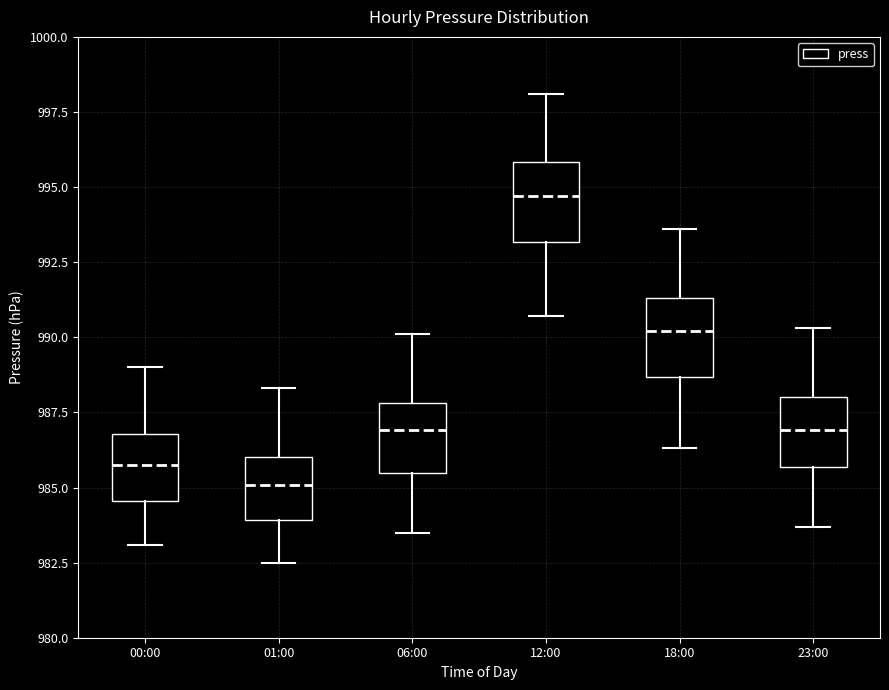

Where does the median line of the box for 06:00 sit on the y-axis? The values are not printed on the chart, so give them approximately, as read against the axis.

987.0